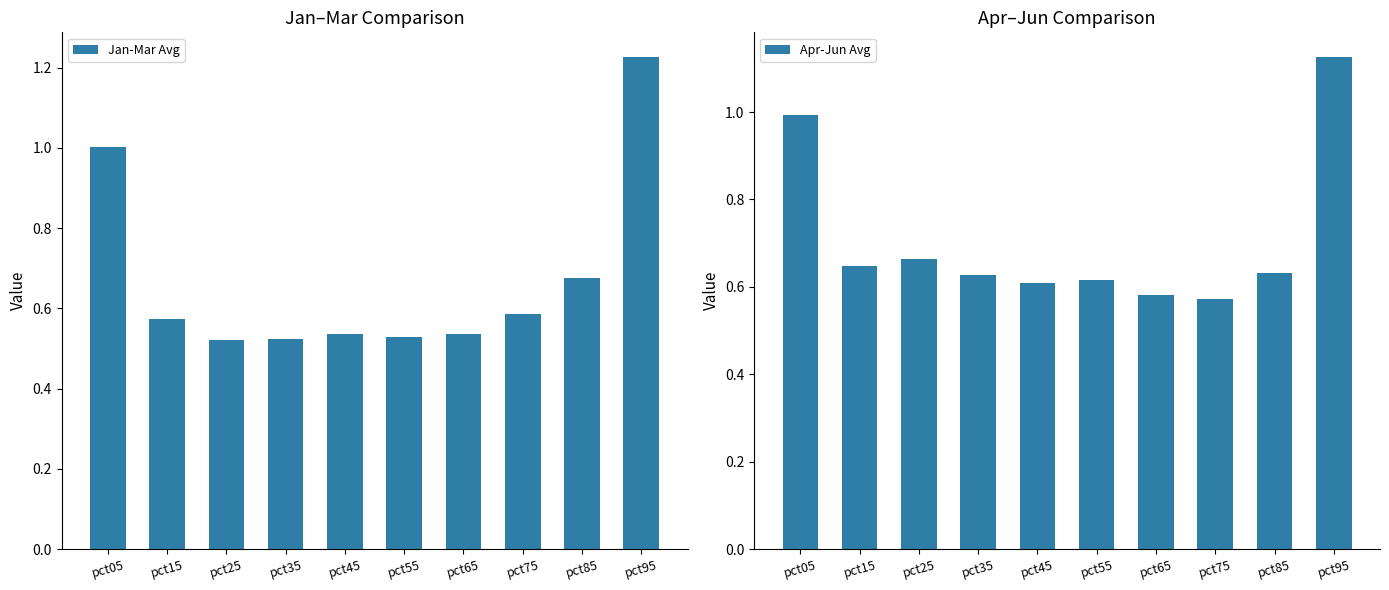

List the series in order of their overall mean, lowest first.

Jan-Mar Avg, Apr-Jun Avg